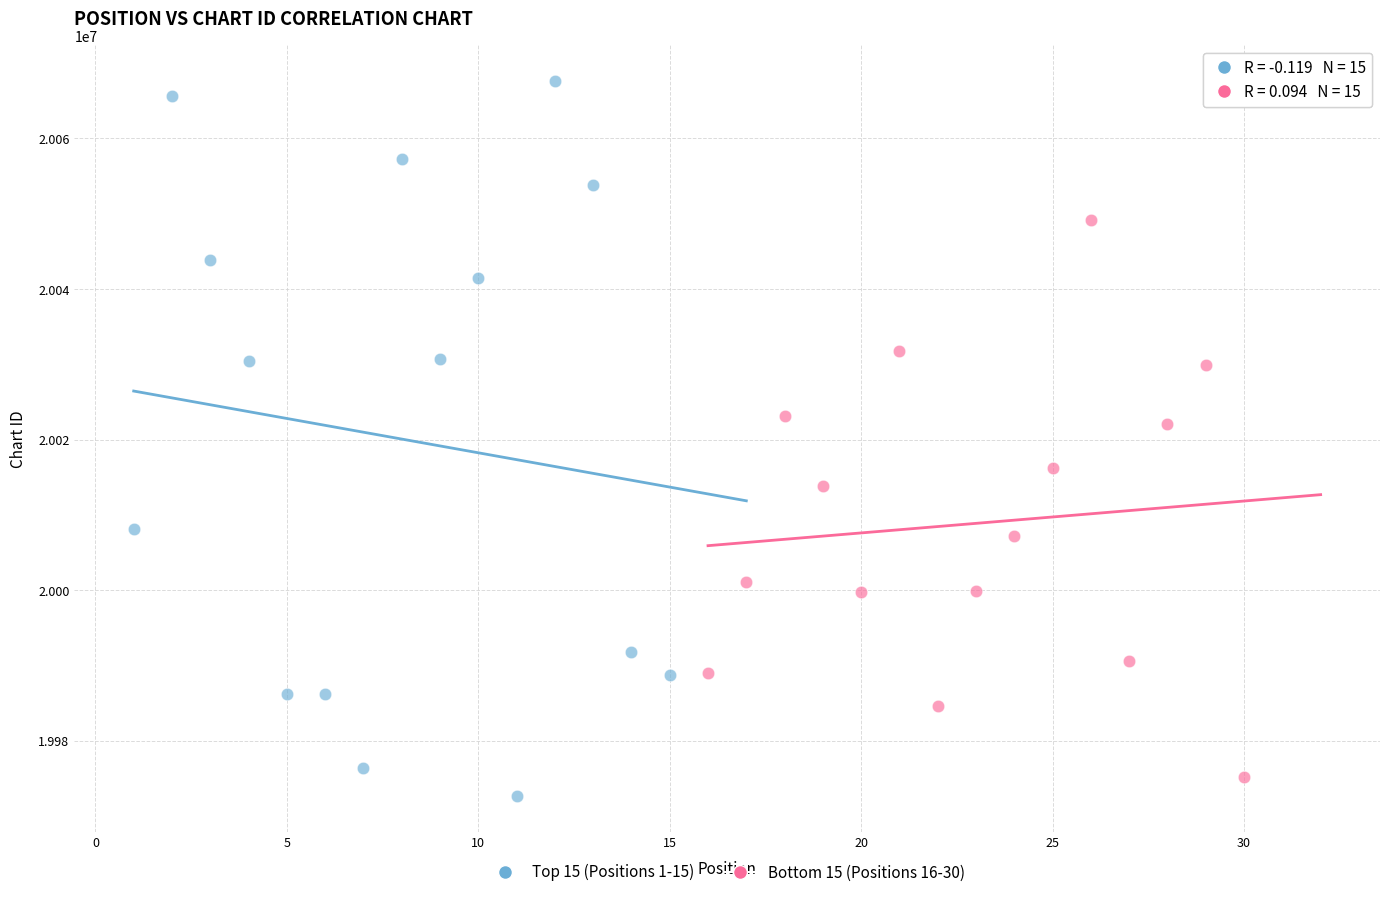

Which series reaches the maximum Y coordinate?

Top 15 (Positions 1-15)